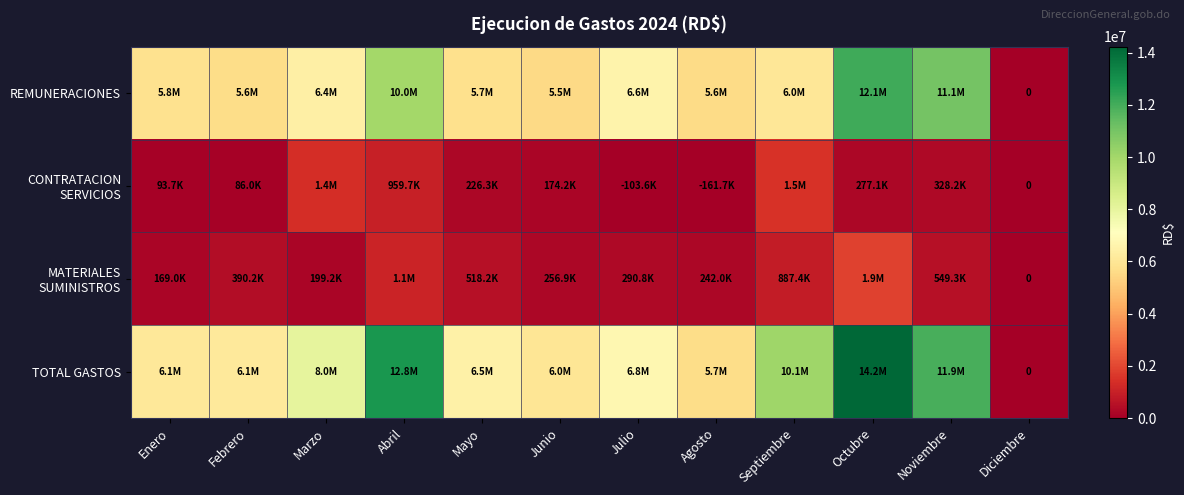

Which category has the lowest value across all series?

Diciembre